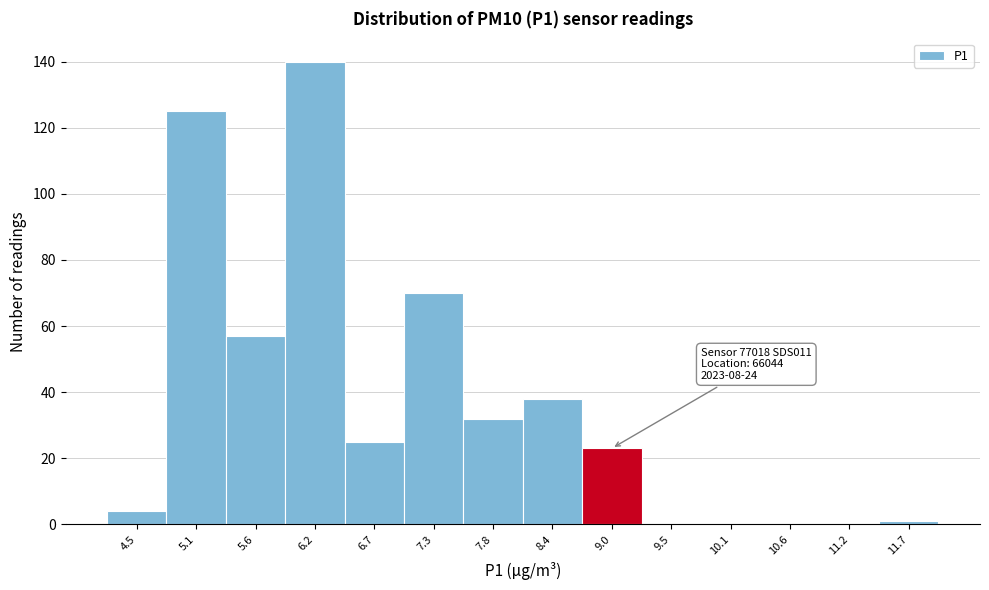

Reading left to right, transcribe all the data shown in this chart.

4.5=4	5.1=125	5.6=57	6.2=140	6.7=25	7.3=70	7.8=32	8.4=38	9.0=23	9.5=0	10.1=0	10.6=0	11.2=0	11.7=1